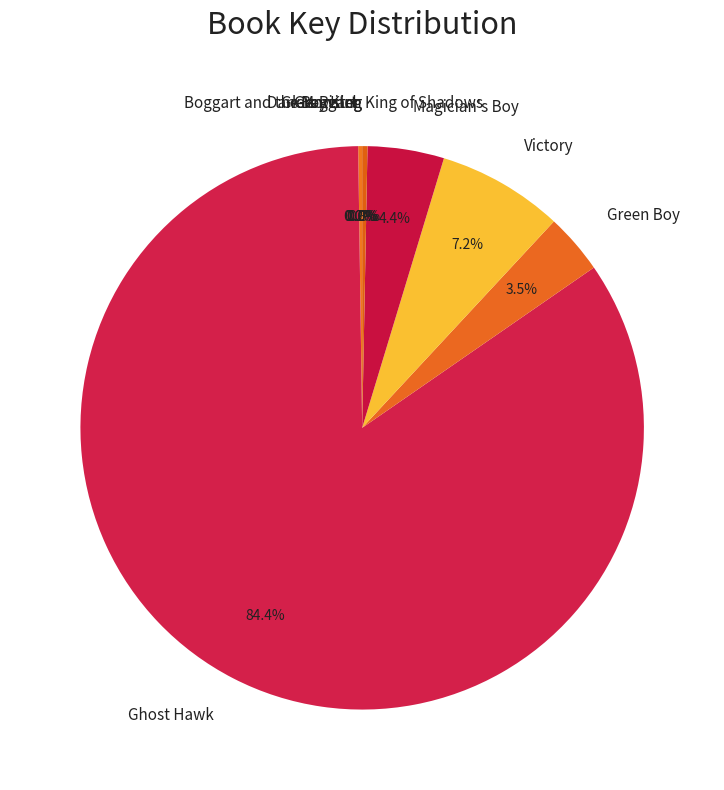

Which category has the biggest portion of the pie?

Ghost Hawk